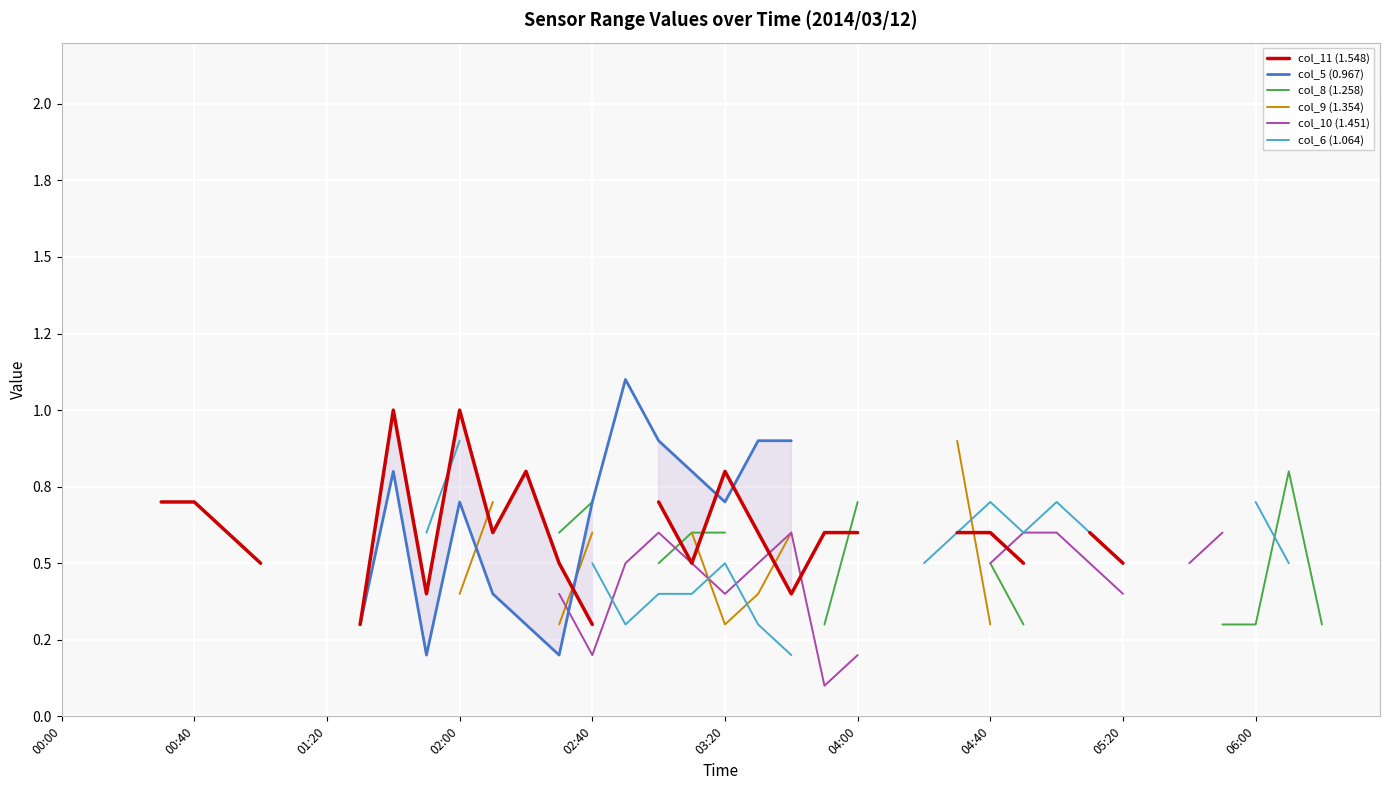

What are all the series names shown in the legend?

col_11 (1.548), col_5 (0.967), col_8 (1.258), col_9 (1.354), col_10 (1.451), col_6 (1.064)